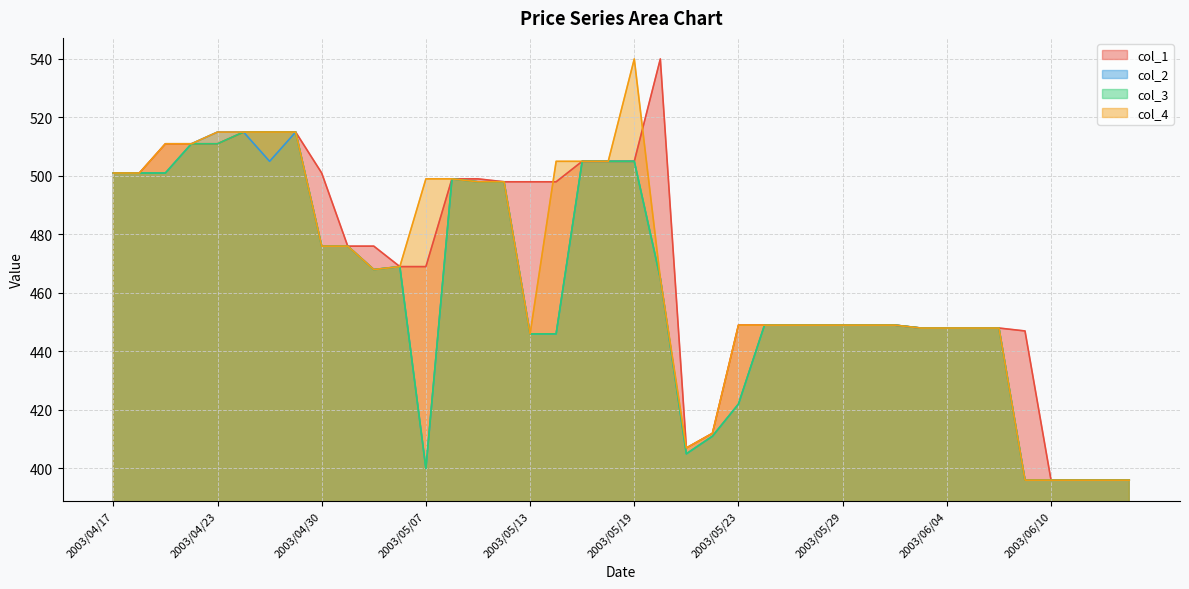

Rank the series at 2003/05/23 from highest to lowest value.

col_1, col_4, col_2, col_3